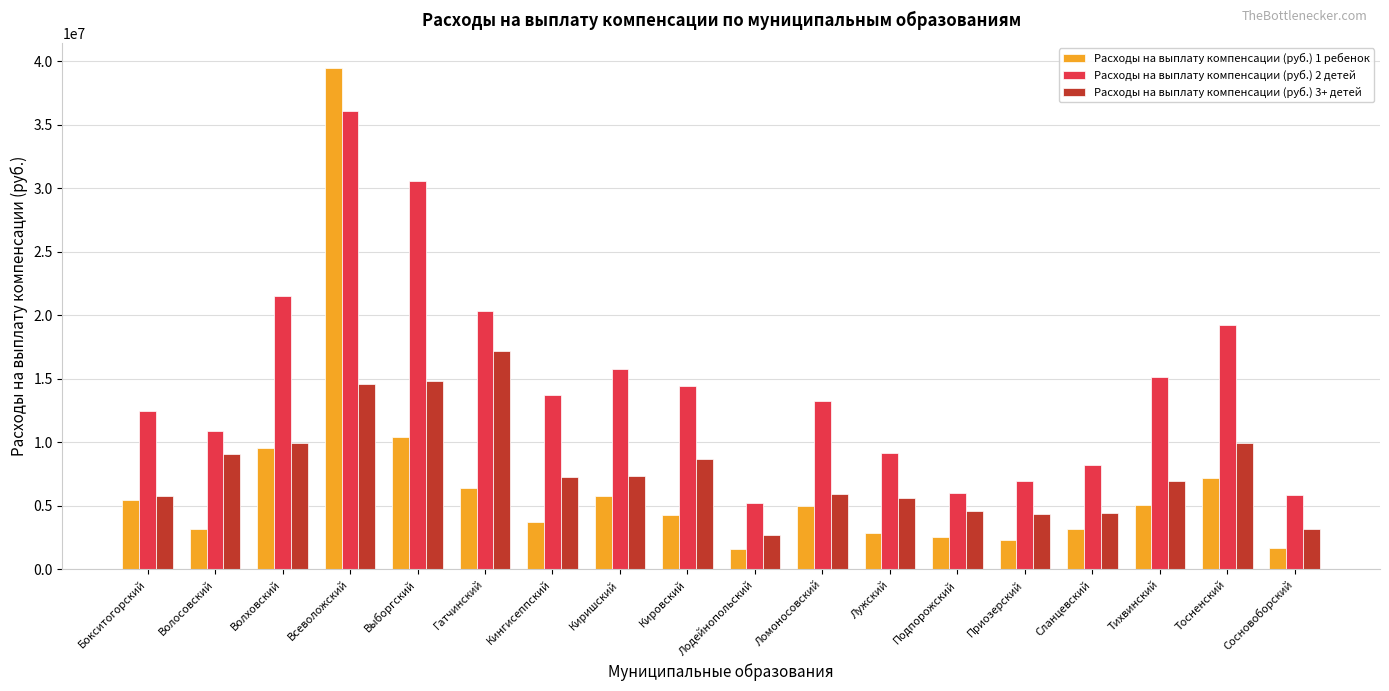

What is the difference between the highest and lowest values at Киришский?

9980949.1